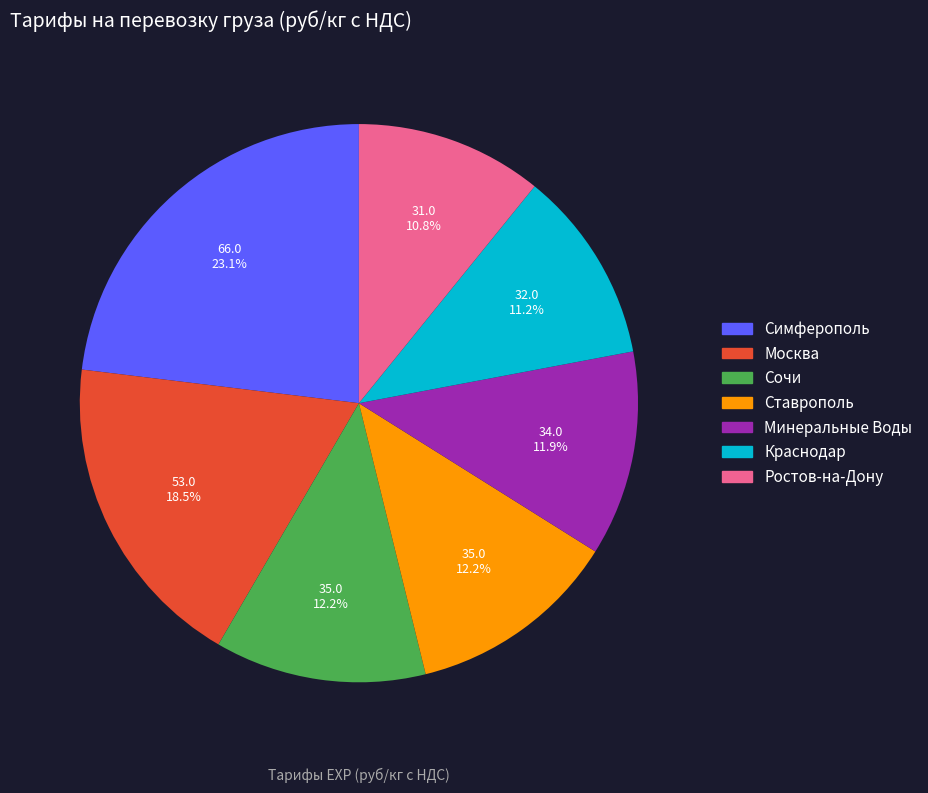

Is there a majority slice in this chart?

No